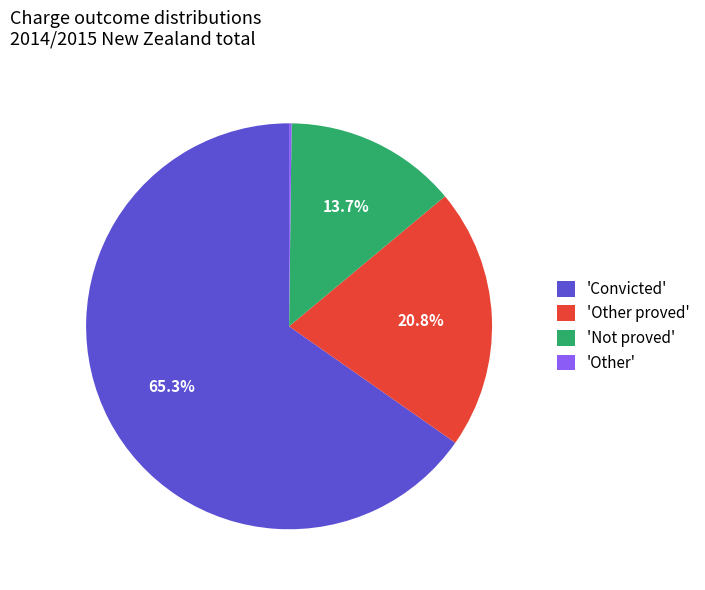

Is there any slice that represents more than half of the pie?

Yes